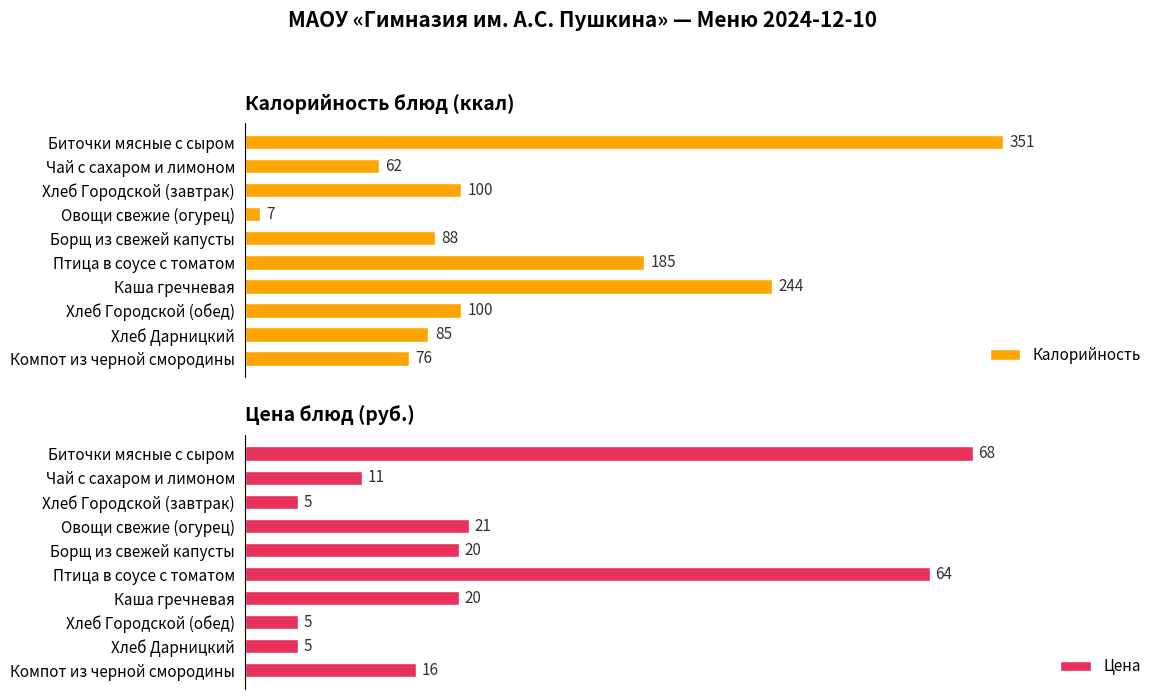

Which category has the highest value in the Калорийность series?

Биточки мясные с сыром